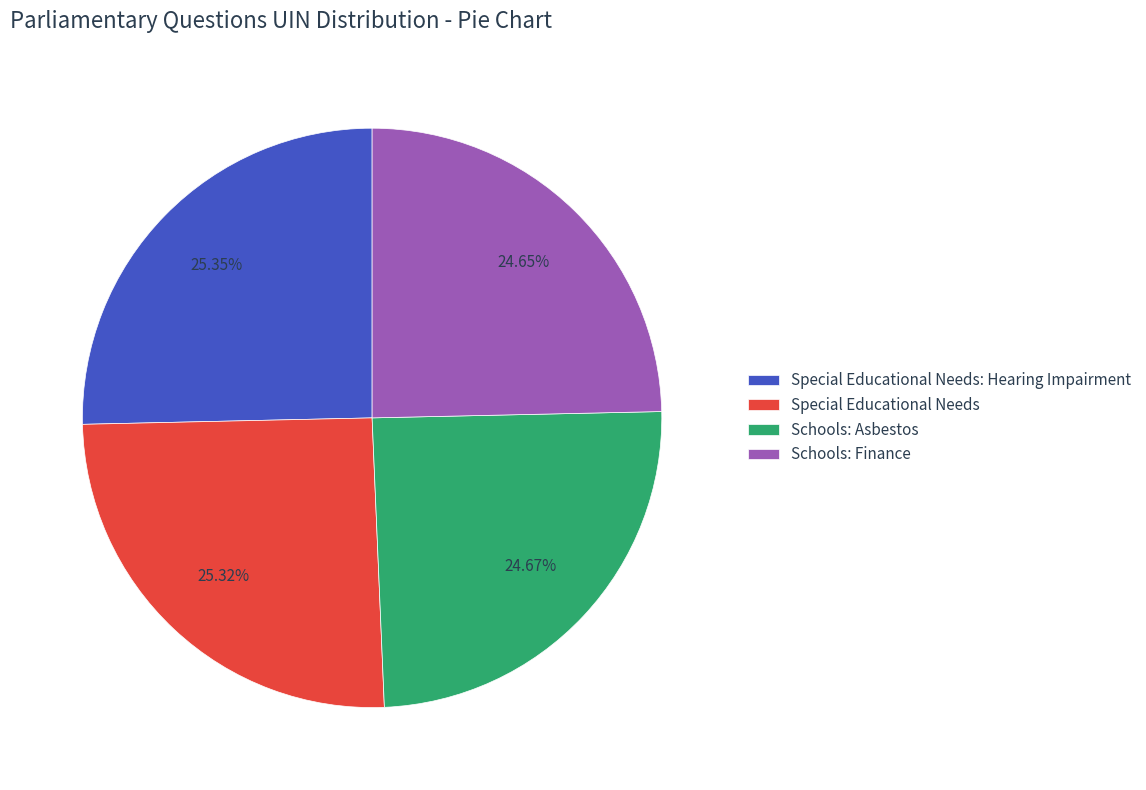

Is the sum of Special Educational Needs and Schools: Asbestos greater than half?

No